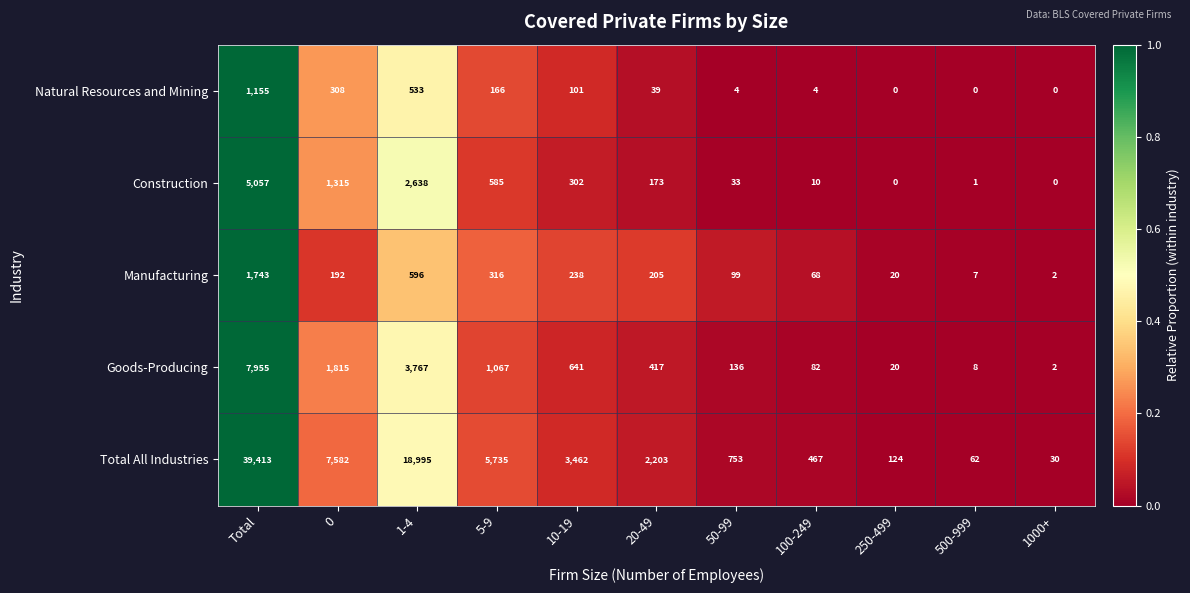

Which series changed the most between 10-19 and 500-999?

Total All Industries